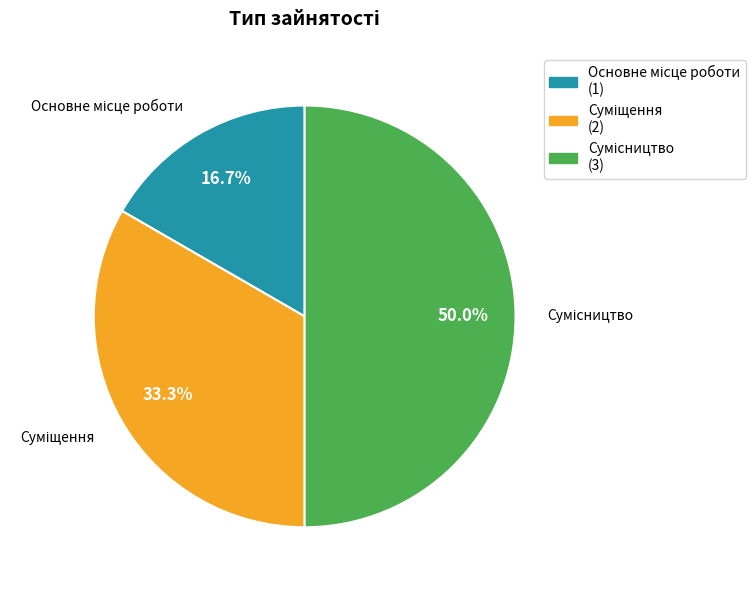

What is the smallest slice in the pie chart?

Основне місце роботи